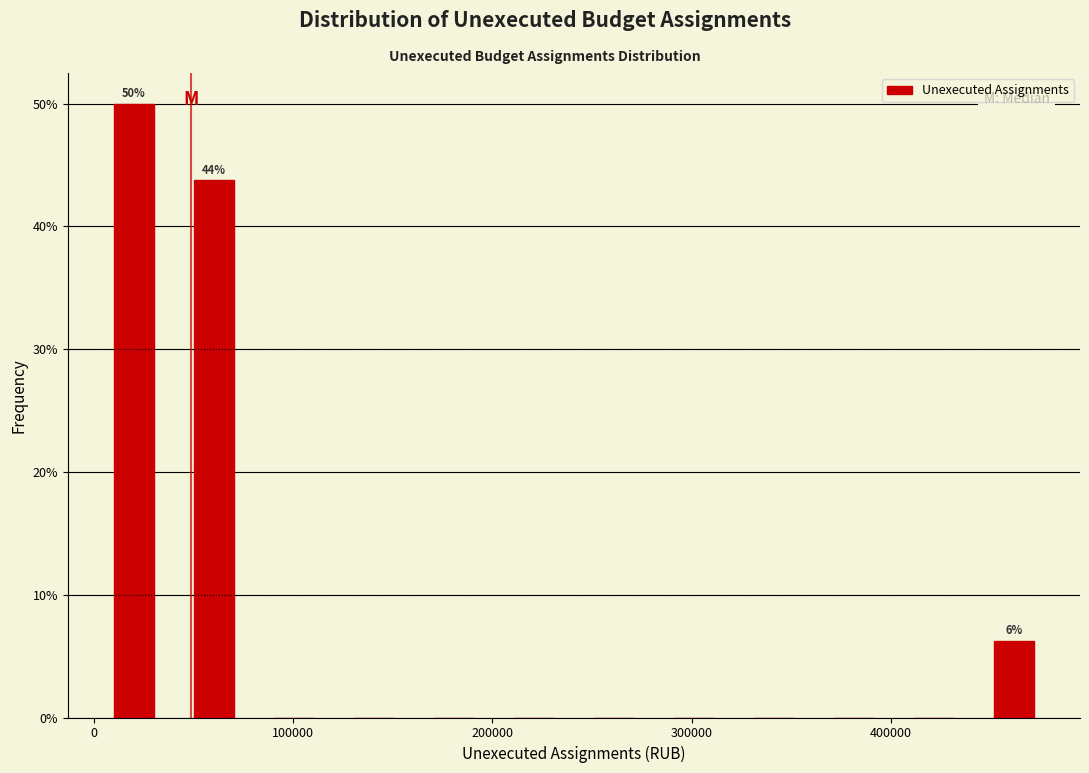

Which range on the x-axis has the tallest bar?

0 to 40000